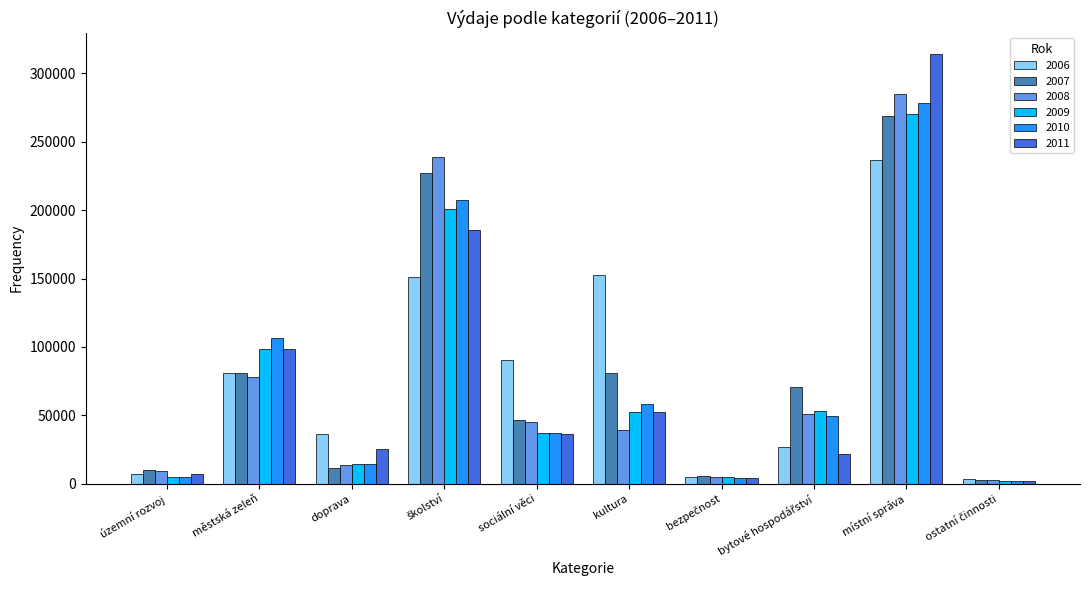

Which series has the largest range (max minus min)?

2011